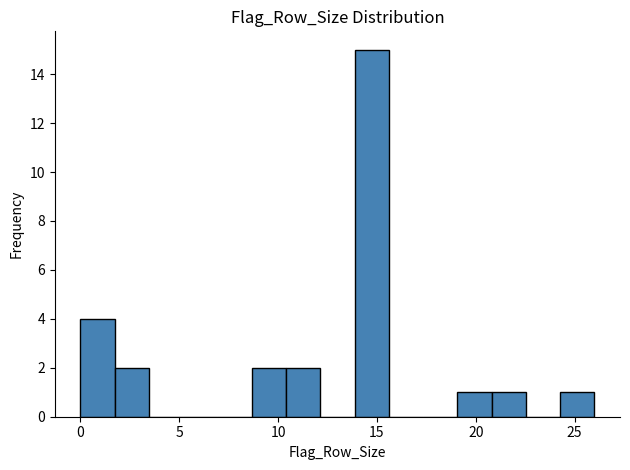

Read against the x-axis, roughly where is the centre of the tallest bar?

14.5